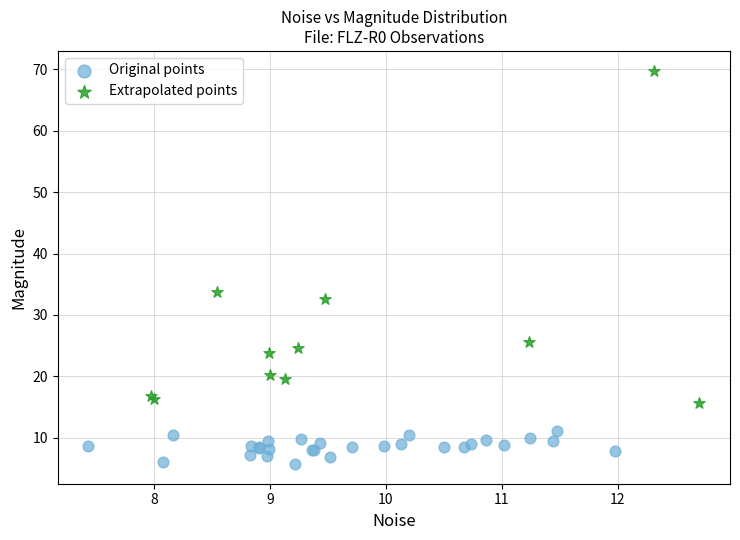

Which series contains the lowest Y value?

Original points